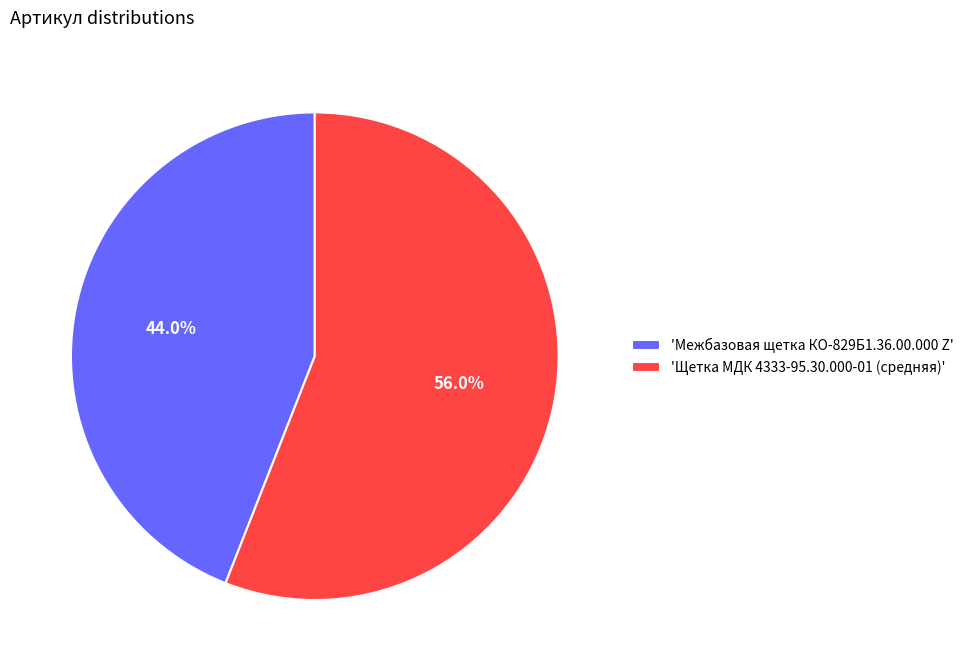

What is the smallest slice in the pie chart?

'Межбазовая щетка КО-829Б1.36.00.000 Z'